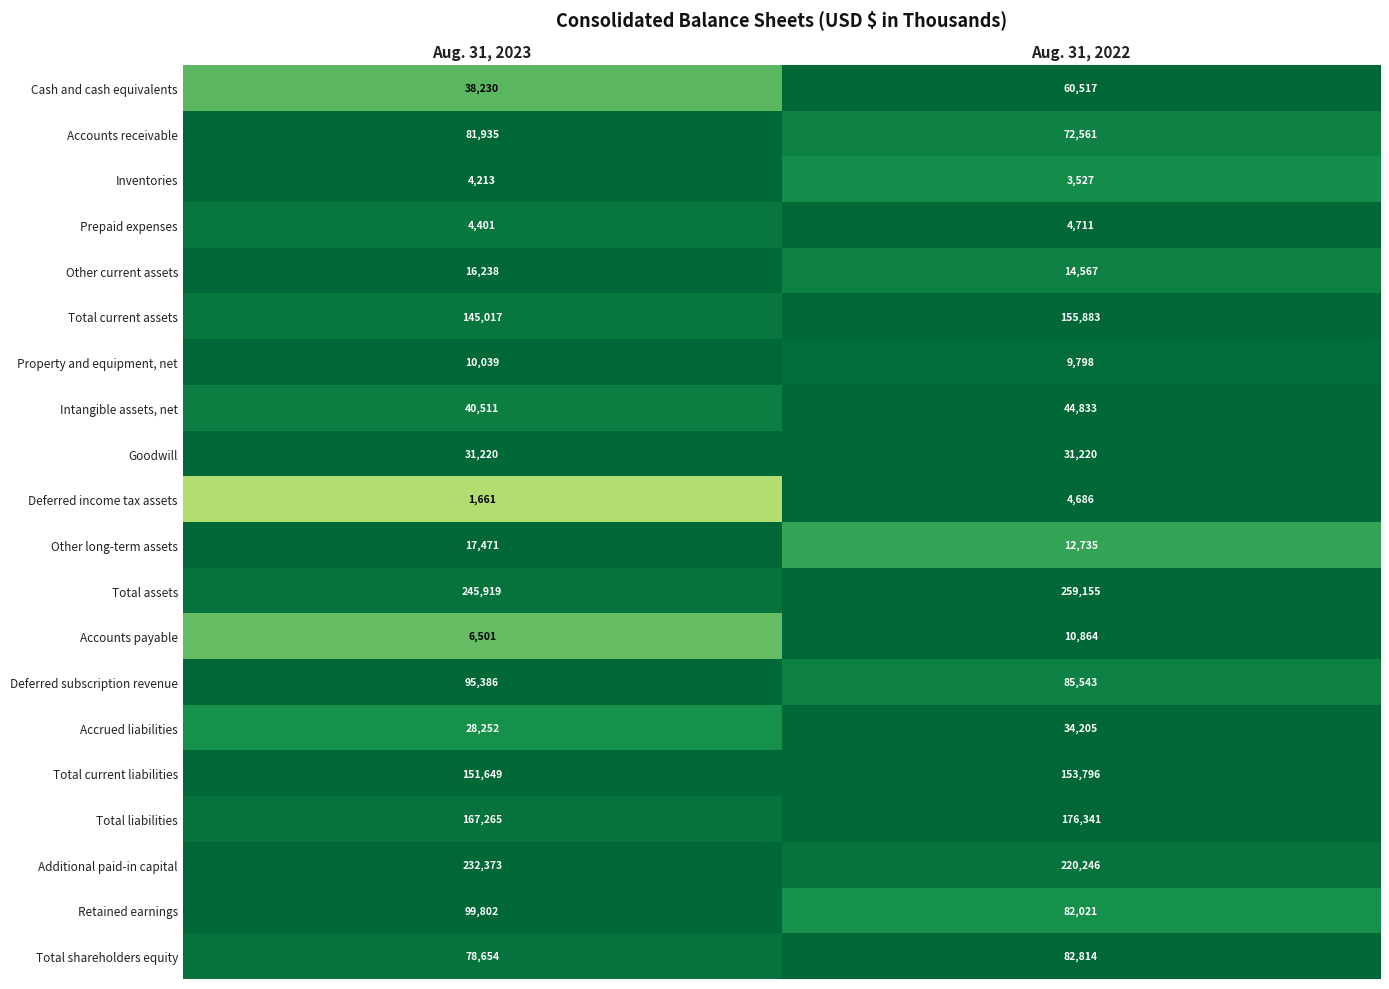

Is it true that Retained earnings equals 82021 at Aug. 31, 2022?

True